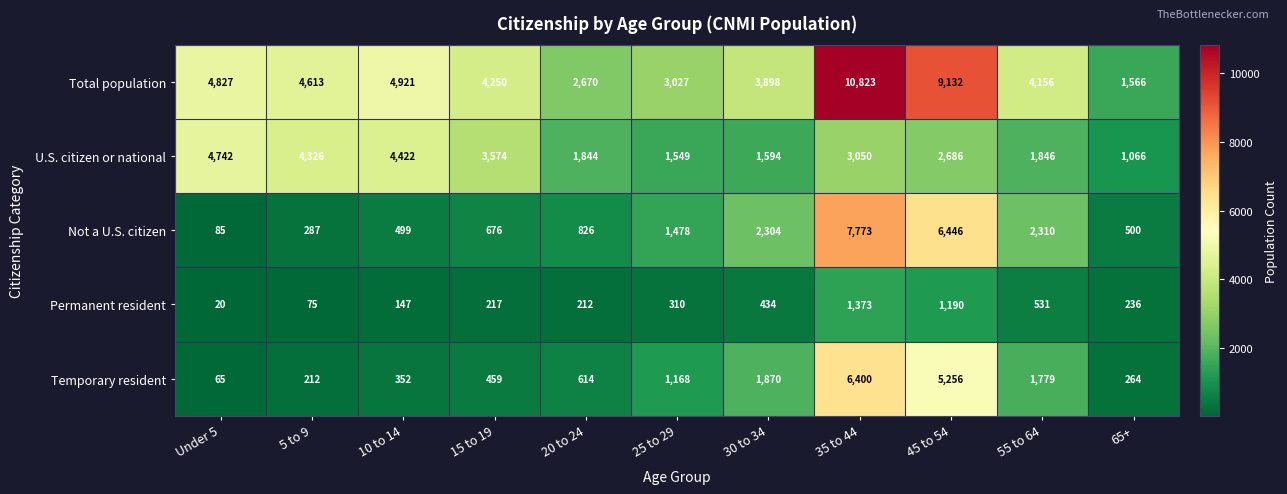

What is the minimum value for Temporary resident?

65